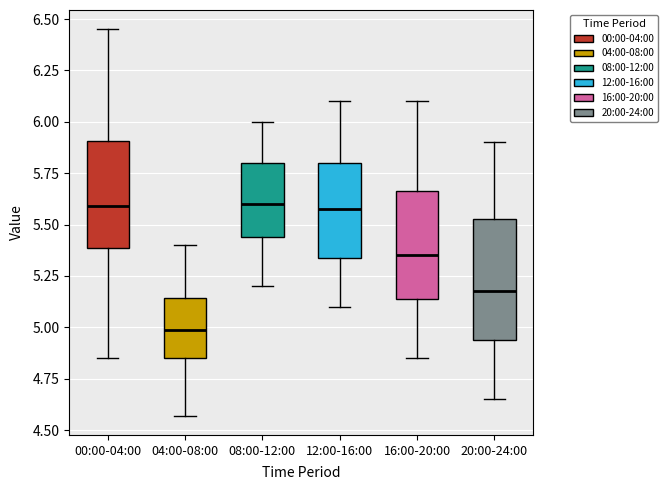

Which box is the tallest, from its lower edge to its upper edge?

20:00-24:00